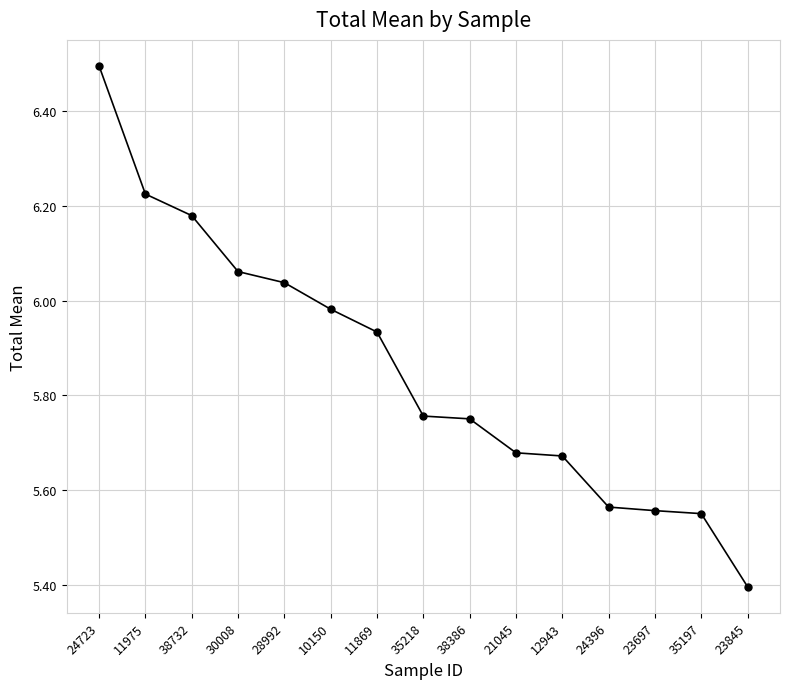

What is the change in value from 12943 to 23697?

-0.1